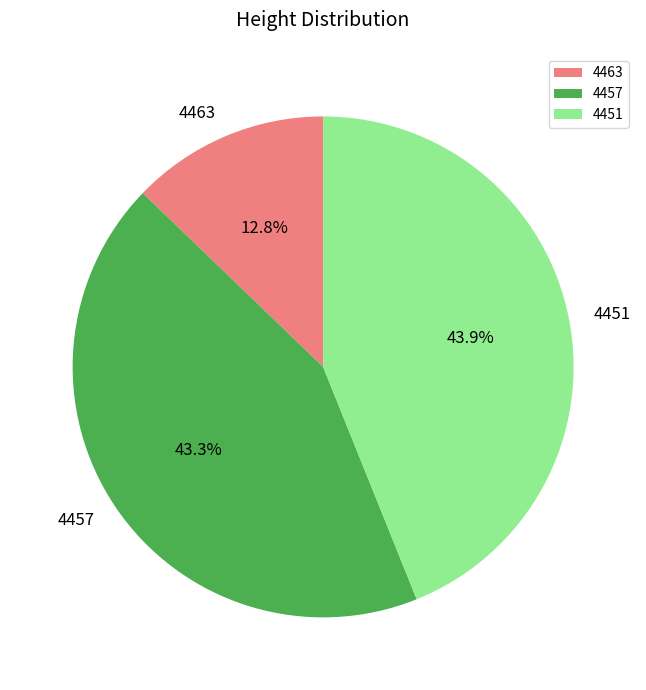

To the nearest percent, what is the average slice percentage?

33%